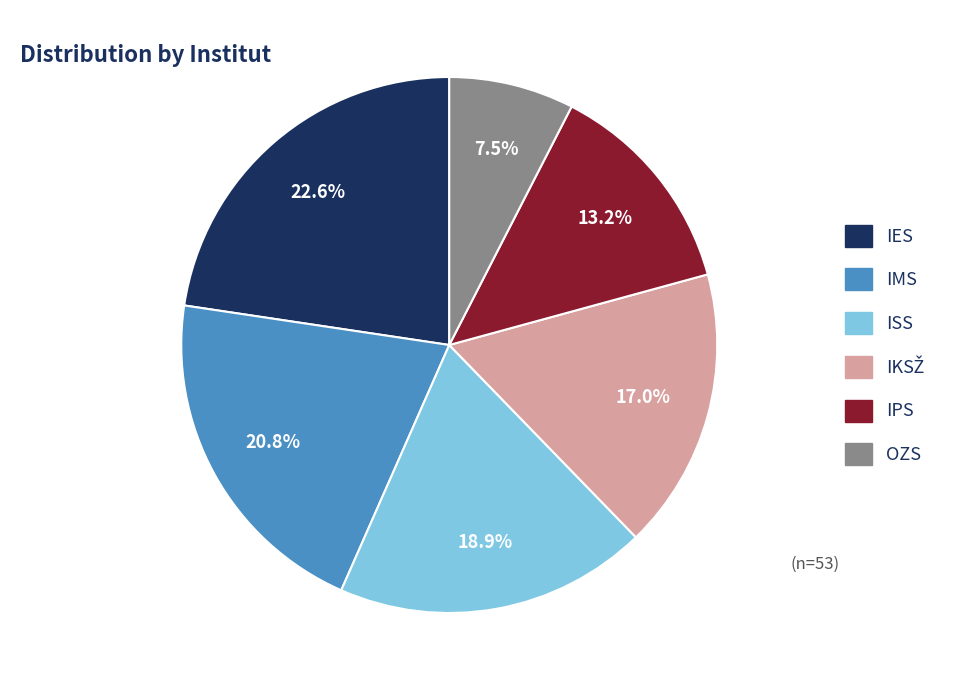

Is it true that OZS is 1% of the pie?

False